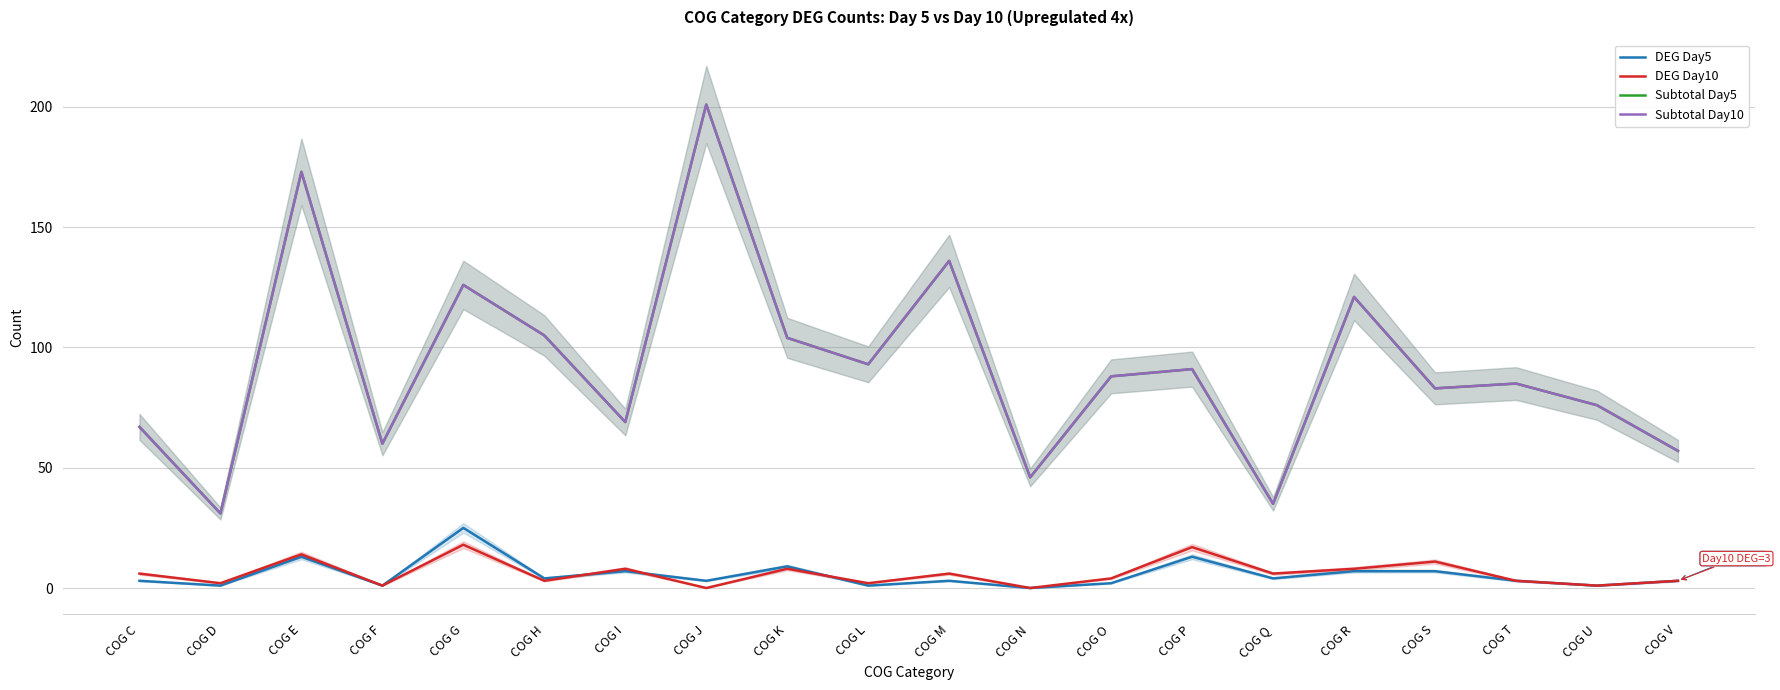

Which label corresponds to the smallest value in the chart?

COG N